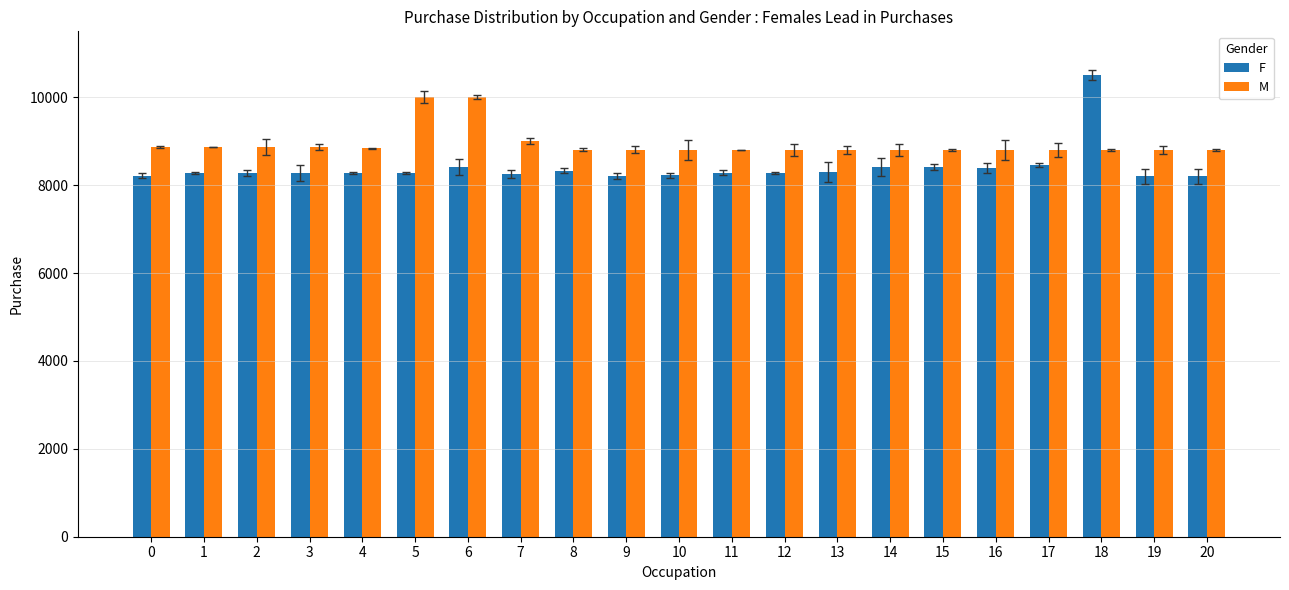

True or false: F has a value of 8461.7 at 17.

True